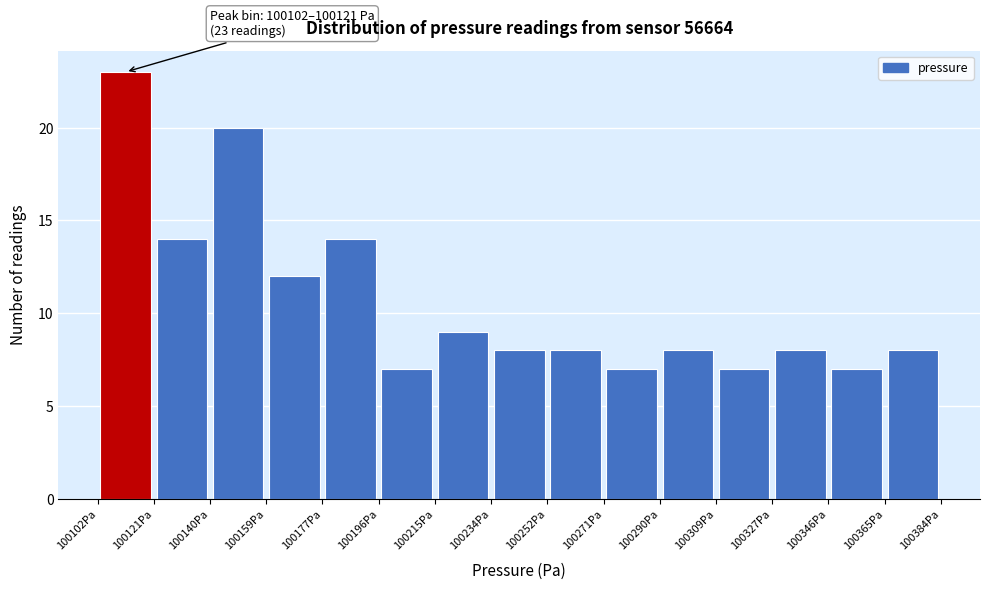

Over which range of the x-axis is the bar tallest?

100102 to 100122